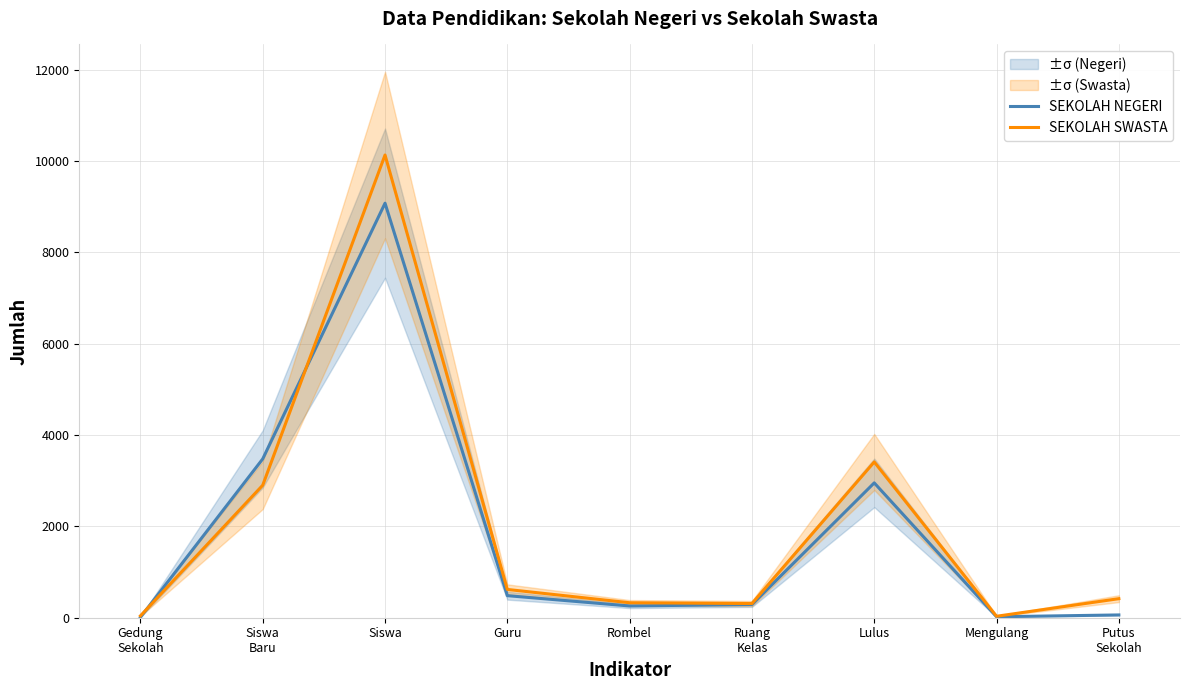

What is the sum of all SEKOLAH SWASTA values?

18189